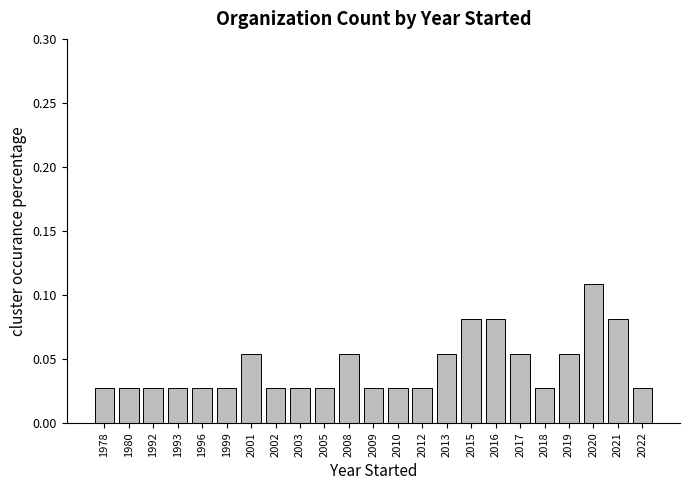

What is the sum of all values?

1.0